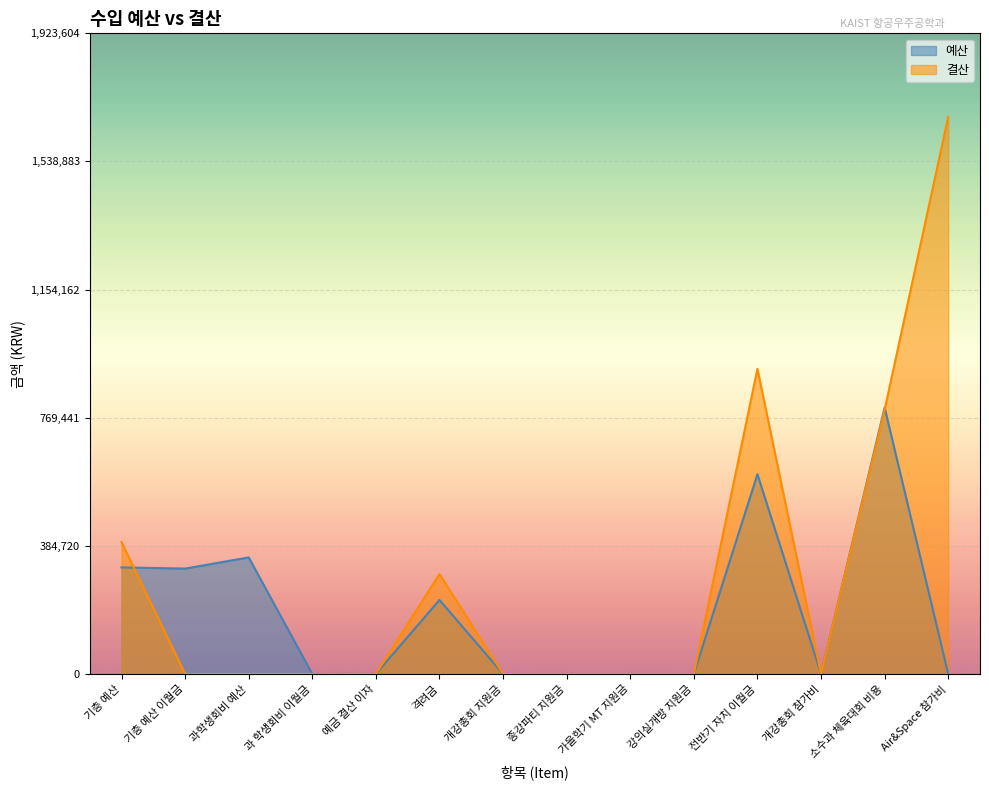

Rank the categories by 예산 value from highest to lowest.

소수과 체육대회 비용, 전반기 자치 이월금, 과학생회비 예산, 기층 예산, 기층 예산 이월금, 격려금, 예금 결산 이자, 과 학생회비 이월금, 개강총회 지원금, 종강파티 지원금, 가을학기 MT 지원금, 강의실개방 지원금, 개강총회 참가비, Air&Space 참가비